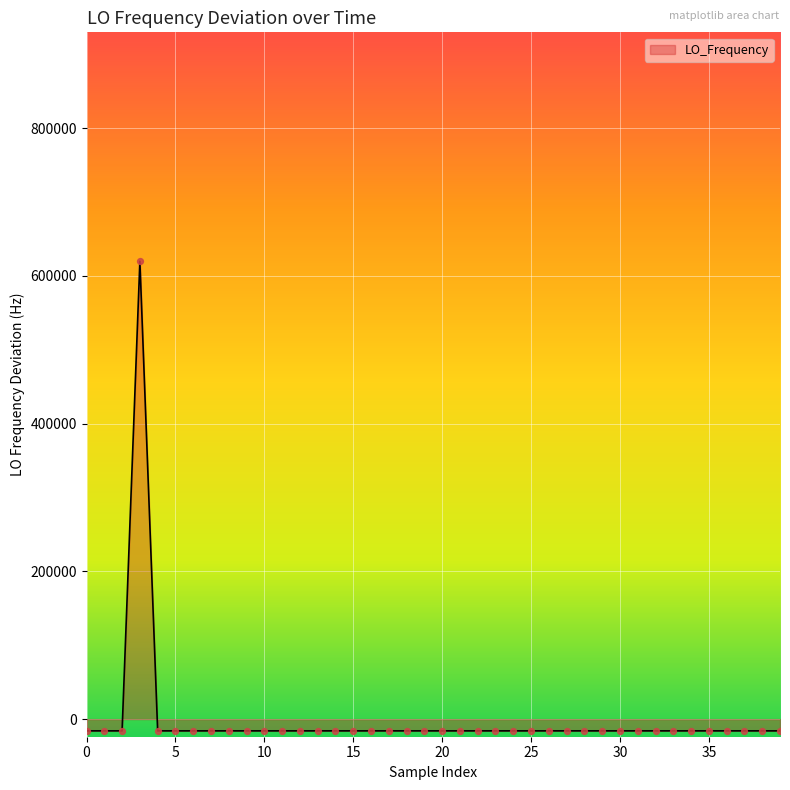

What is the difference between the maximum and minimum values?

635707.1